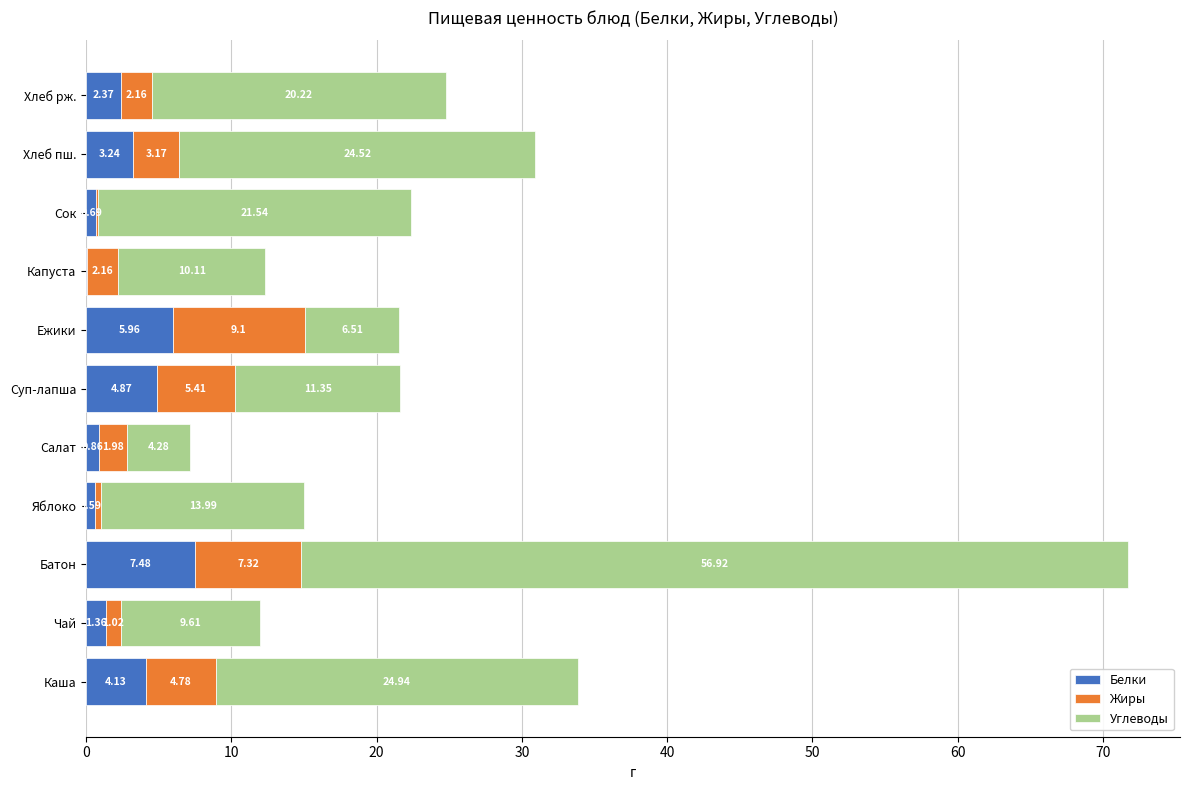

Which category has the highest value in the Белки series?

Батон